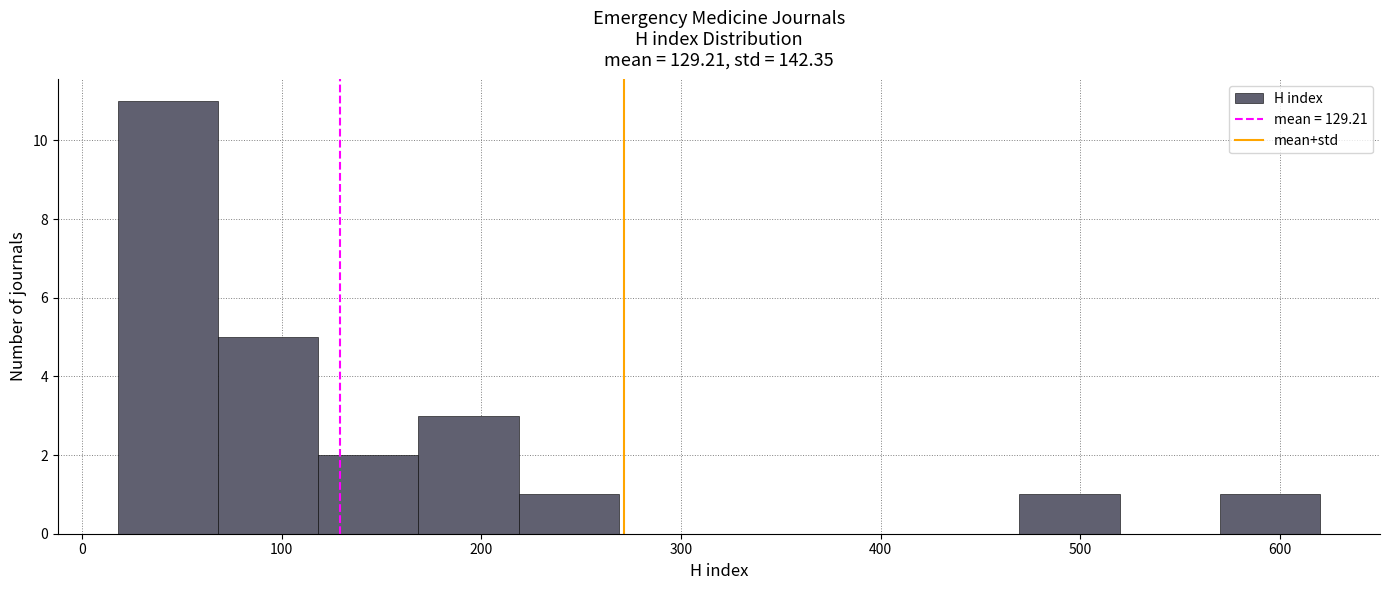

Reading left to right, list every bar in this chart as the range it spans on the x-axis followed by its height. Neither the bar edges nor the heights are printed on the chart, so give them approximately, as read against the axes.

20 to 70: 11
70 to 120: 5
120 to 170: 2
170 to 220: 3
220 to 270: 1
270 to 320: 0
320 to 370: 0
370 to 420: 0
420 to 470: 0
470 to 520: 1
520 to 570: 0
570 to 620: 1